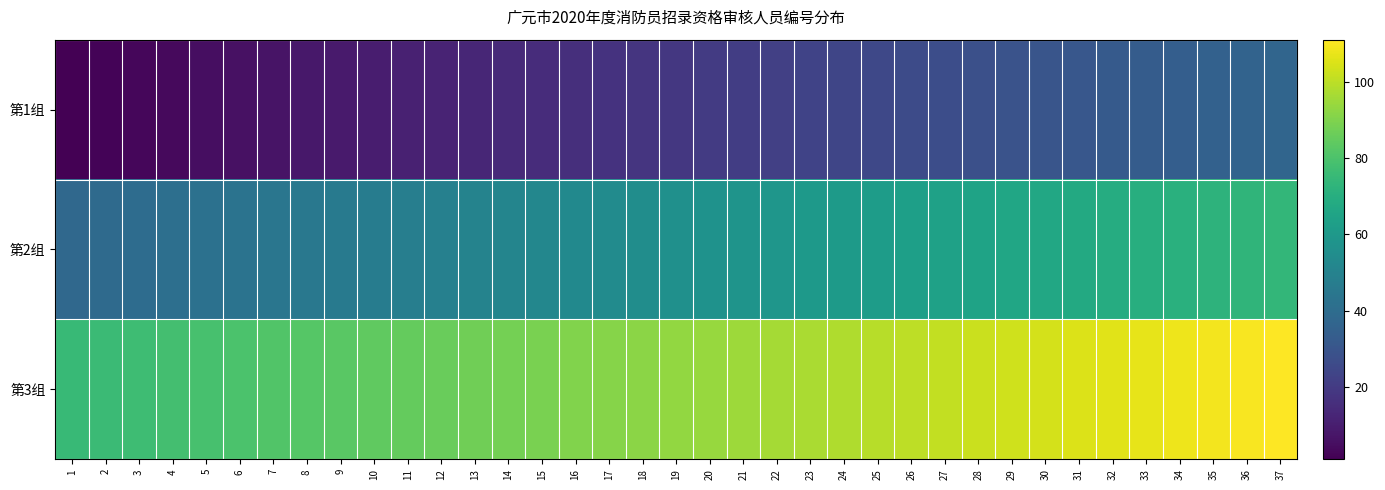

What is the total value across all series at 17?

162